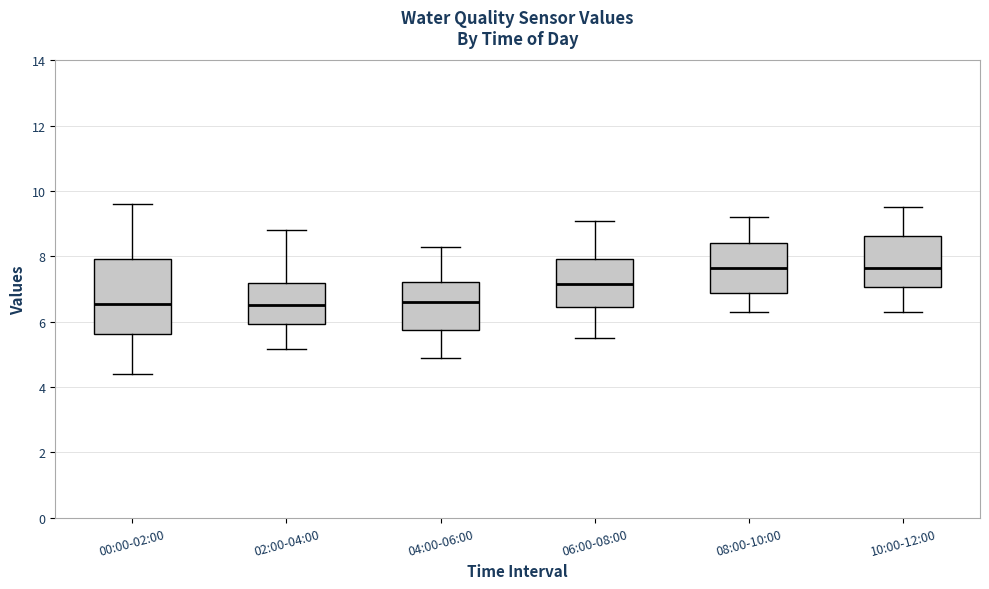

Reading left to right, transcribe this box plot: for each box, give where its median line is, the range the box spans, and where its two whiskers end, as read against the y-axis. The values are not printed on the chart, so give them approximately, as read against the axis.

00:00-02:00: median 6.6, box 5.6 to 8.0, whiskers 4.4 to 9.6
02:00-04:00: median 6.6, box 6.0 to 7.2, whiskers 5.2 to 8.8
04:00-06:00: median 6.6, box 5.8 to 7.2, whiskers 5.0 to 8.4
06:00-08:00: median 7.2, box 6.4 to 8.0, whiskers 5.6 to 9.2
08:00-10:00: median 7.6, box 6.8 to 8.4, whiskers 6.4 to 9.2
10:00-12:00: median 7.6, box 7.0 to 8.6, whiskers 6.4 to 9.6